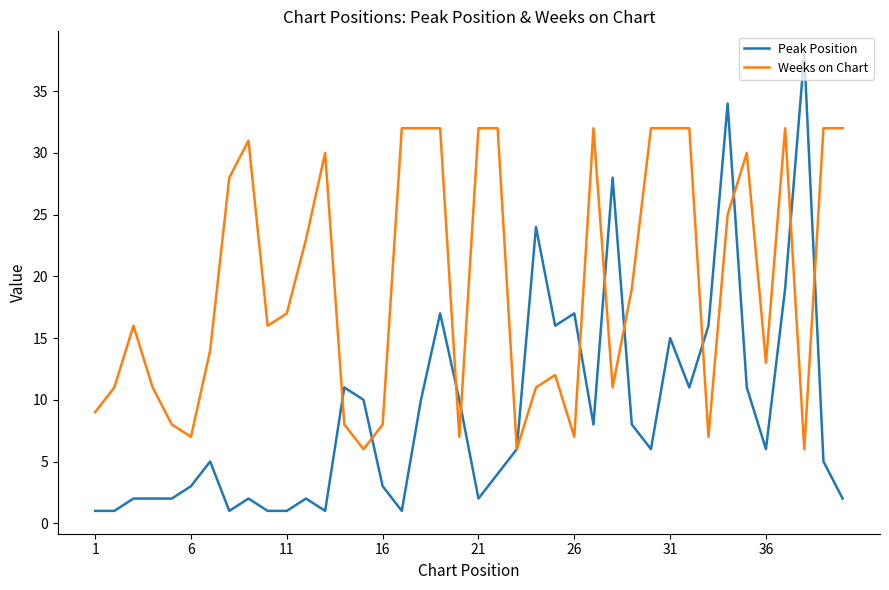

Which series has the largest range (max minus min)?

Peak Position